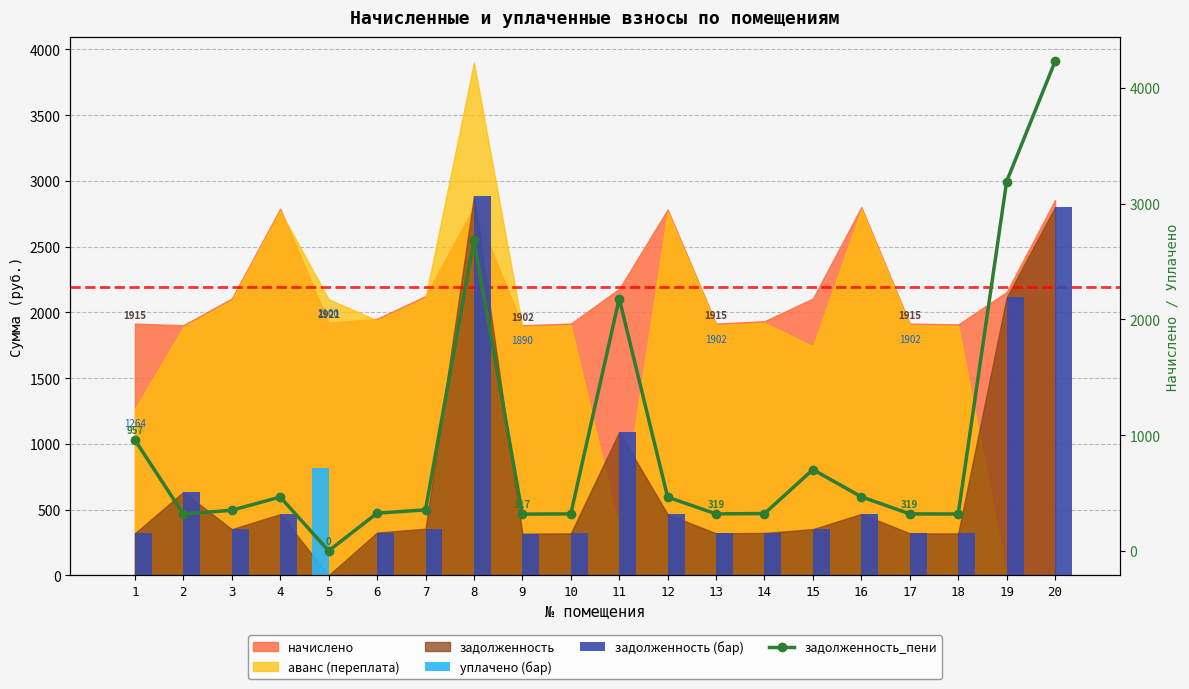

Are the bars horizontal?

No